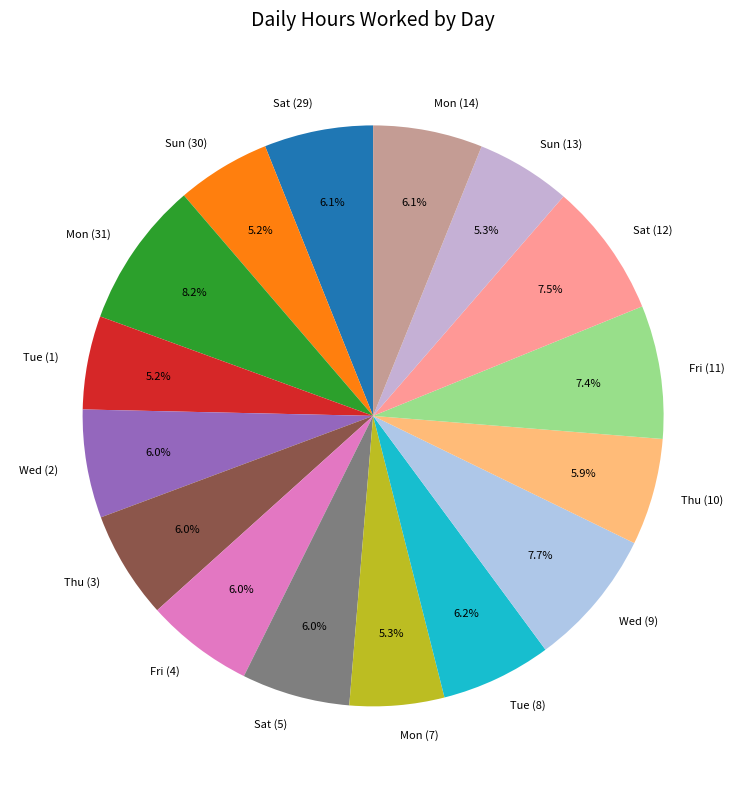

To the nearest percent, what is the difference between the largest and smallest slice percentages?

3%